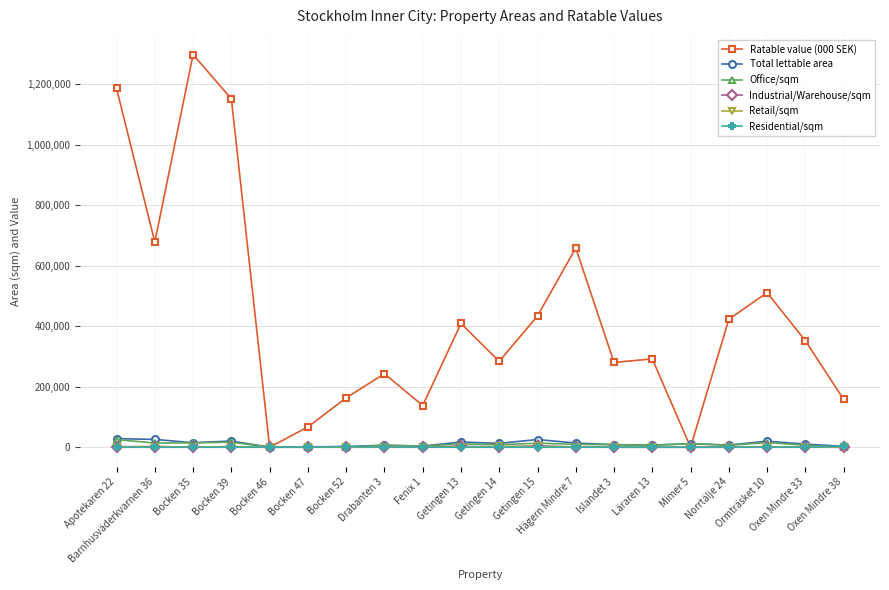

Count the number of categories in the chart.

20